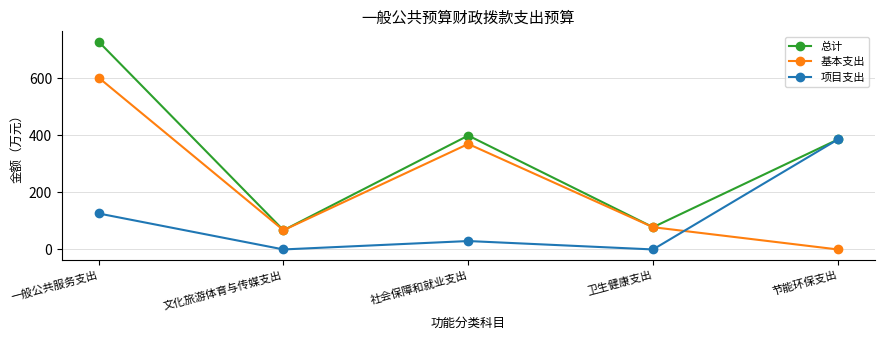

What is the maximum value for 项目支出?

385.8